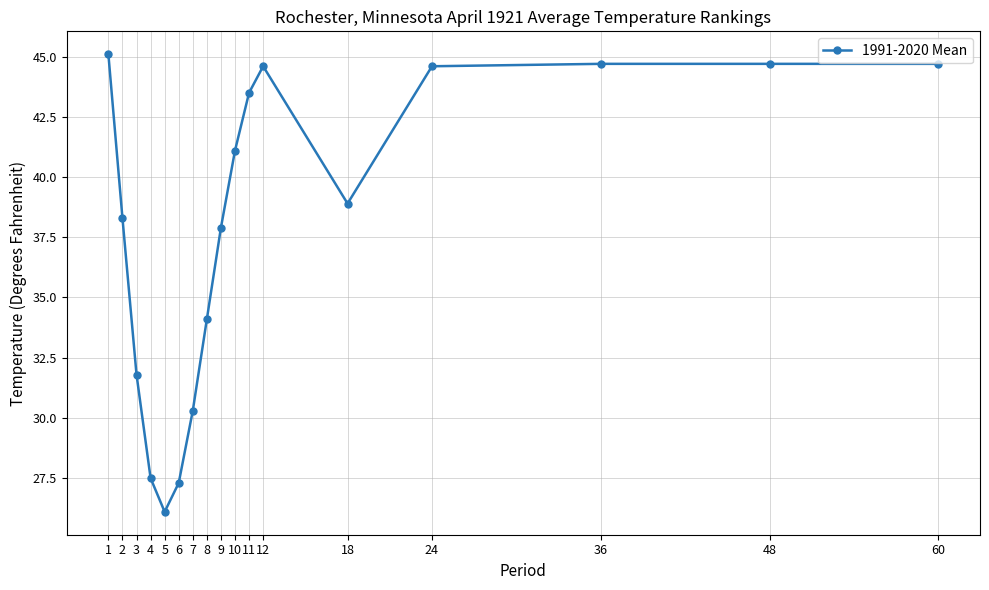

How many lines are shown in the chart?

1